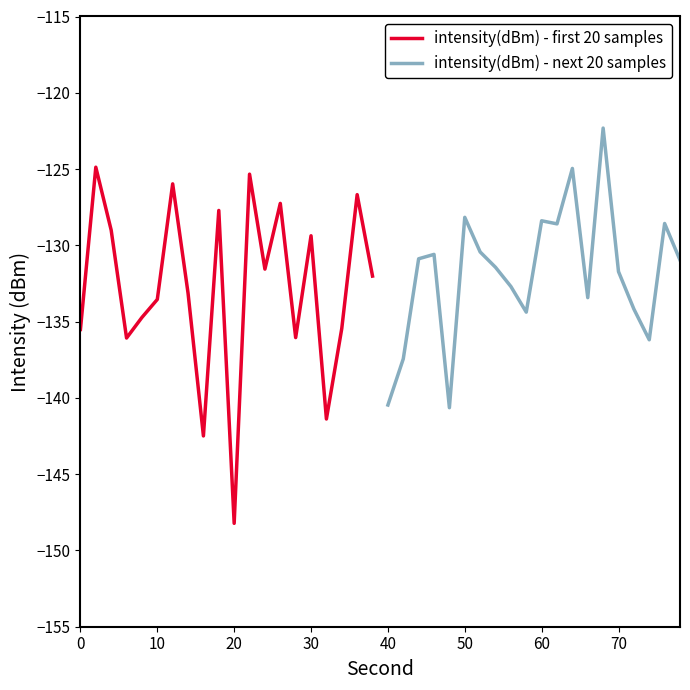

What is the minimum value for intensity(dBm) - first 20 samples?

-148.2